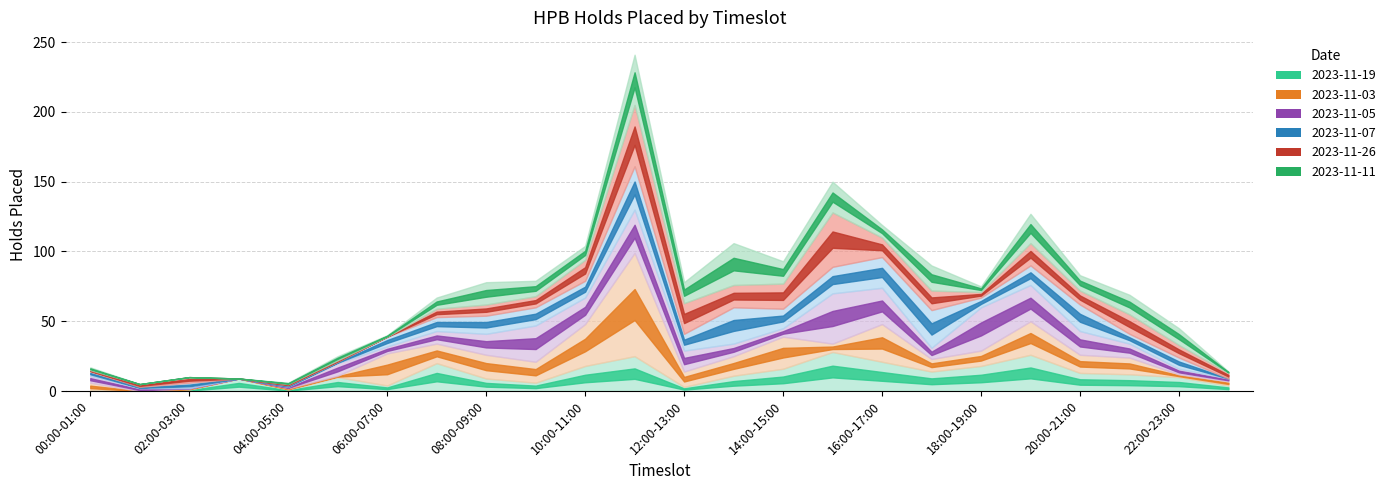

True or false: 2023-11-03 and 2023-11-26 intersect in this chart.

True